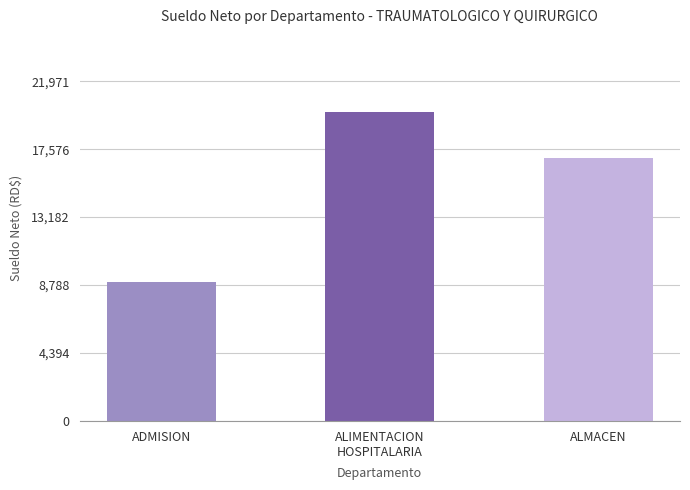

Rank the categories by value from highest to lowest.

ALIMENTACION
HOSPITALARIA, ALMACEN, ADMISION